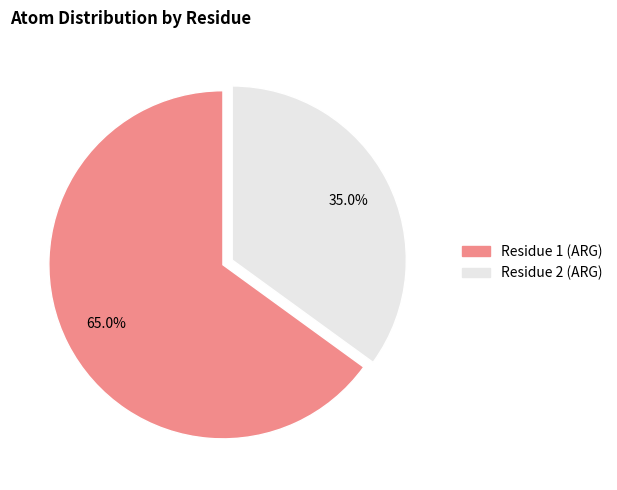

Is there any slice that represents more than half of the pie?

Yes